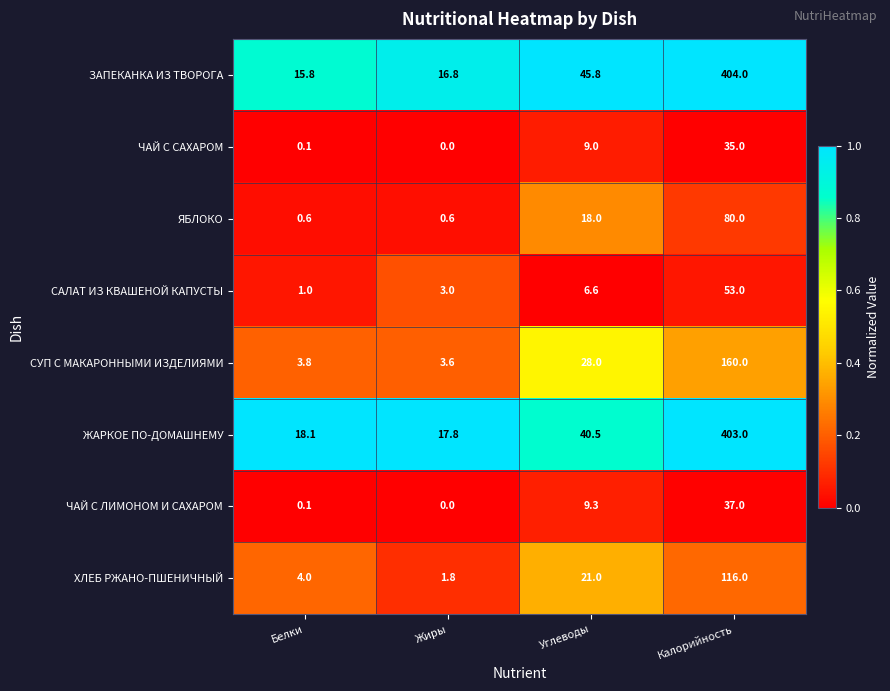

What is the difference between the maximum and minimum values in the ЧАЙ С ЛИМОНОМ И САХАРОМ series?

37.0